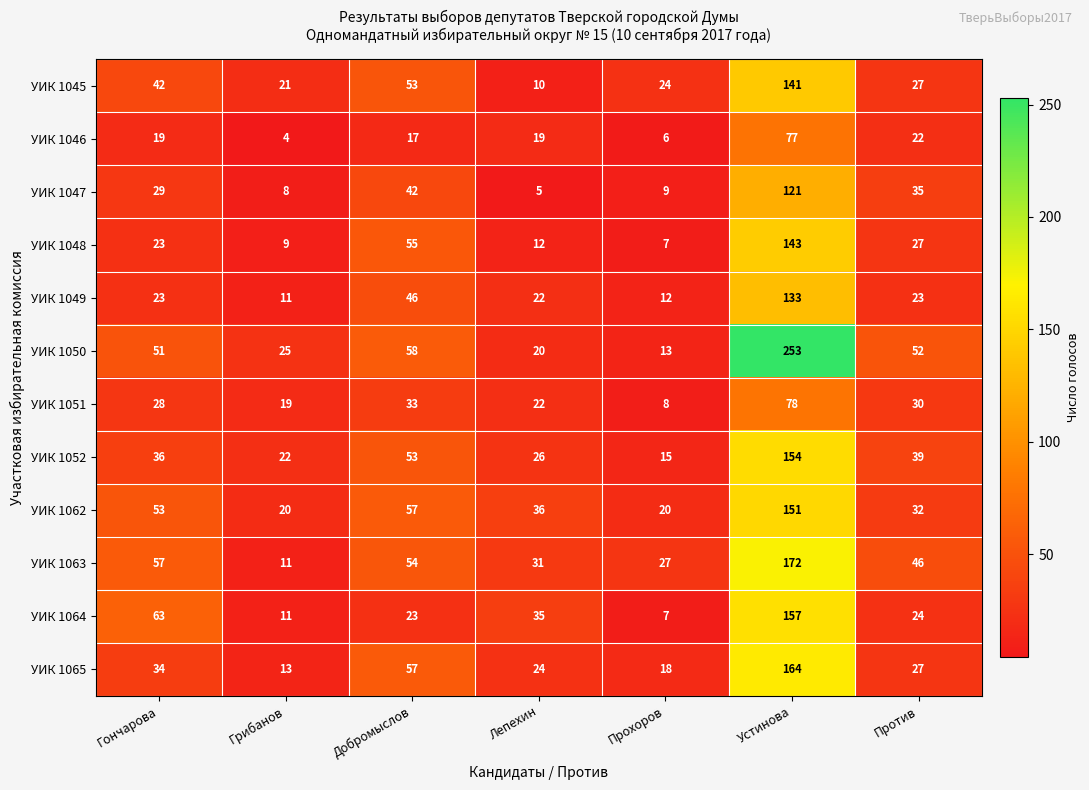

Rank the series by their maximum value, from lowest to highest.

УИК 1046, УИК 1051, УИК 1047, УИК 1049, УИК 1045, УИК 1048, УИК 1062, УИК 1052, УИК 1064, УИК 1065, УИК 1063, УИК 1050